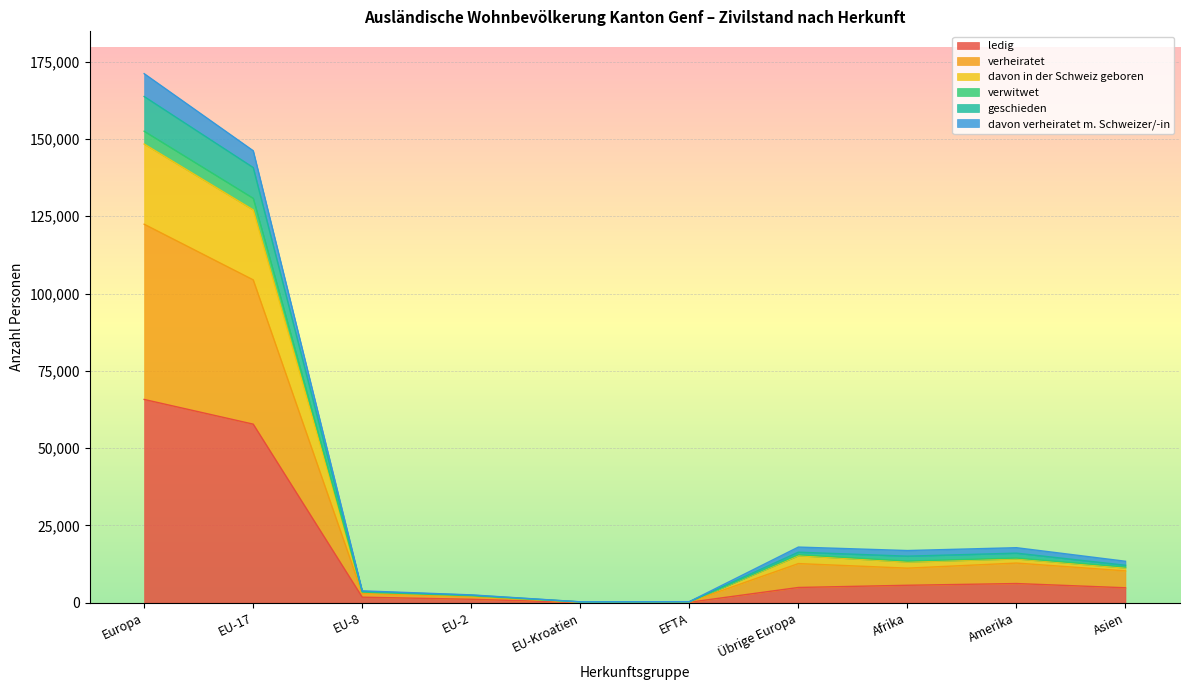

How many categories are shown in the chart?

10